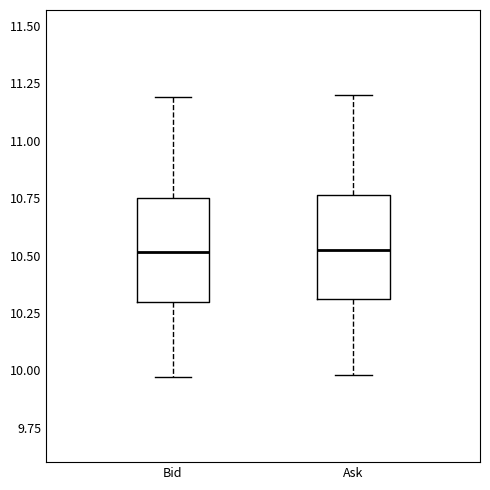

Reading left to right, transcribe this box plot: for each box, give where its median line is, the range the box spans, and where its two whiskers end, as read against the y-axis. The values are not printed on the chart, so give them approximately, as read against the axis.

Bid: median 10.50, box 10.30 to 10.75, whiskers 9.95 to 11.20
Ask: median 10.55, box 10.30 to 10.75, whiskers 10.00 to 11.20